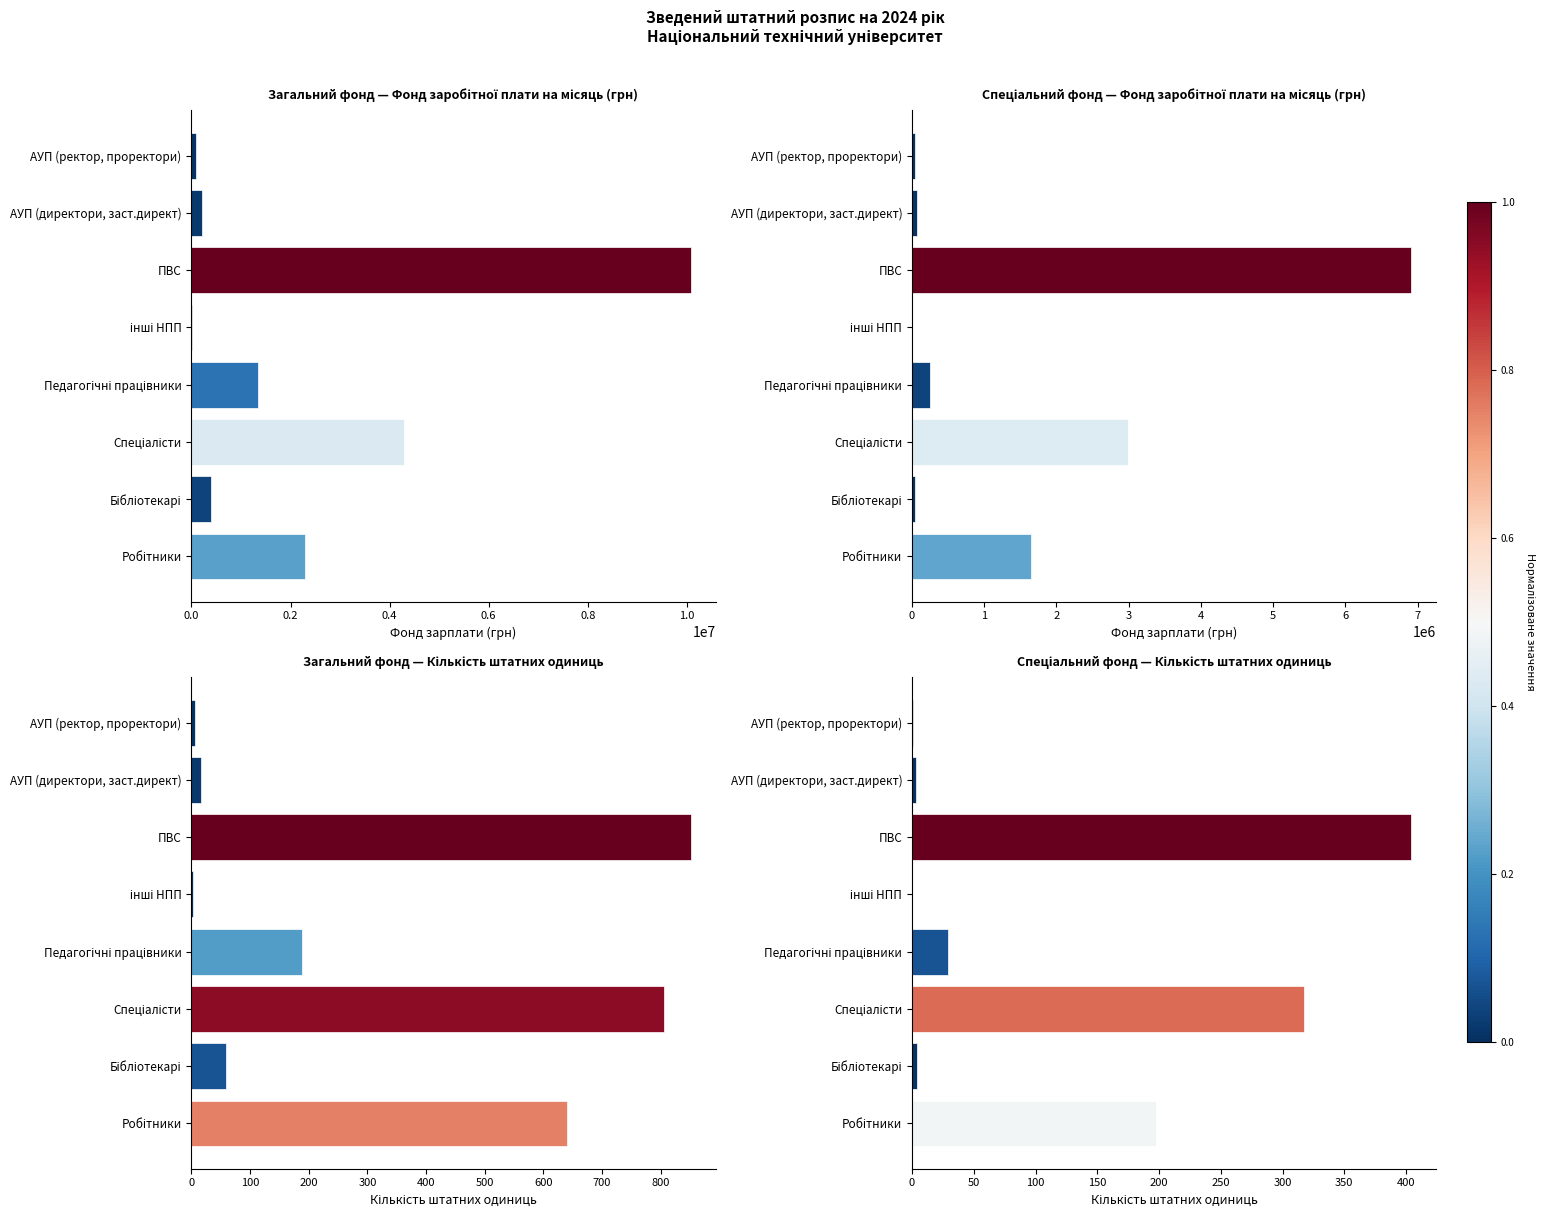

What is the difference between the highest and lowest values at Педагогічні працівники?

1343004.5